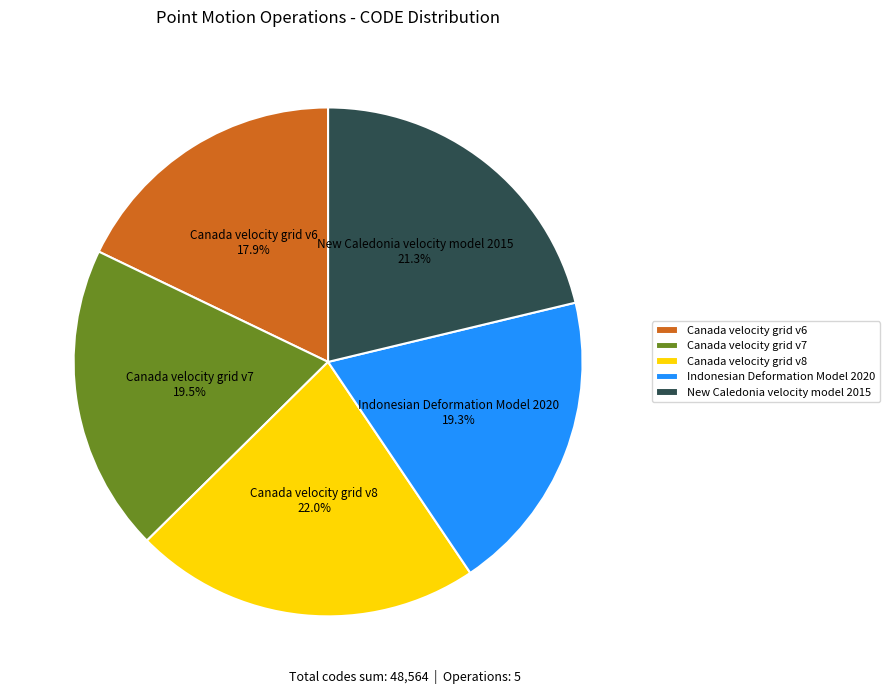

How many segments does this pie chart have?

5